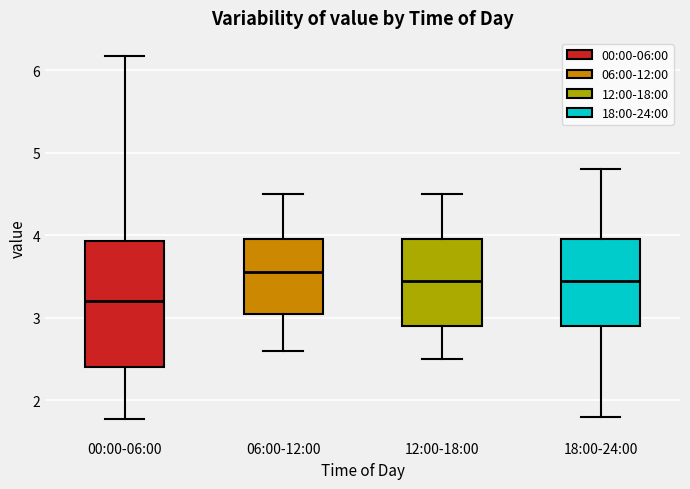

Reading left to right, transcribe this box plot: for each box, give where its median line is, the range the box spans, and where its two whiskers end, as read against the y-axis. The values are not printed on the chart, so give them approximately, as read against the axis.

00:00-06:00: median 3.2, box 2.4 to 3.9, whiskers 1.8 to 6.2
06:00-12:00: median 3.6, box 3.1 to 4.0, whiskers 2.6 to 4.5
12:00-18:00: median 3.5, box 2.9 to 4.0, whiskers 2.5 to 4.5
18:00-24:00: median 3.5, box 2.9 to 4.0, whiskers 1.8 to 4.8